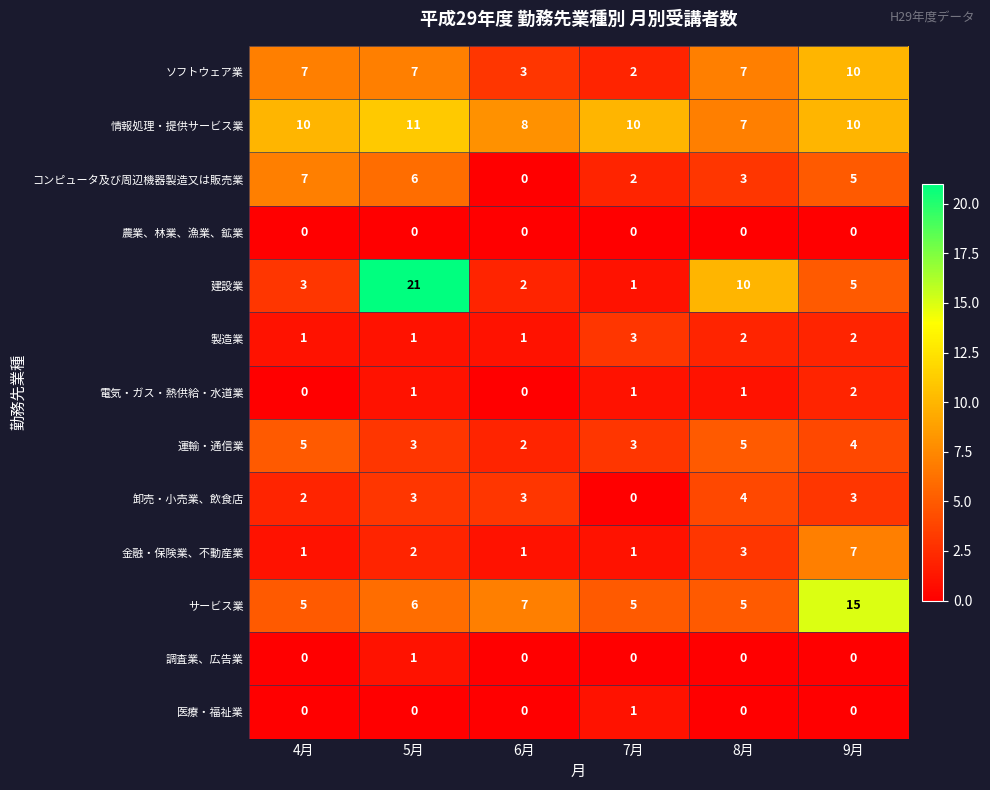

What is the difference between the maximum and minimum values in the サービス業 series?

10